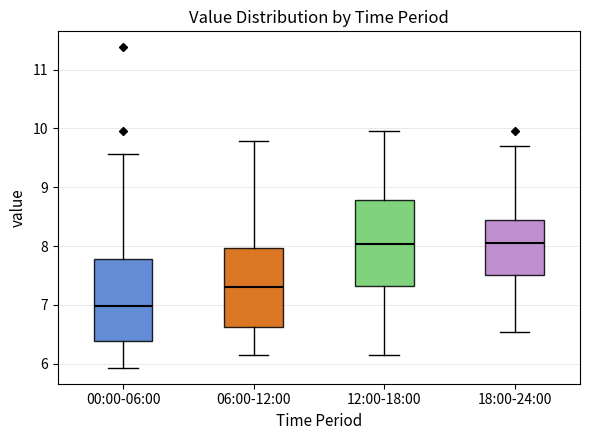

Where is the upper edge of the box for 00:00-06:00 on the y-axis? The values are not printed on the chart, so give them approximately, as read against the axis.

7.8